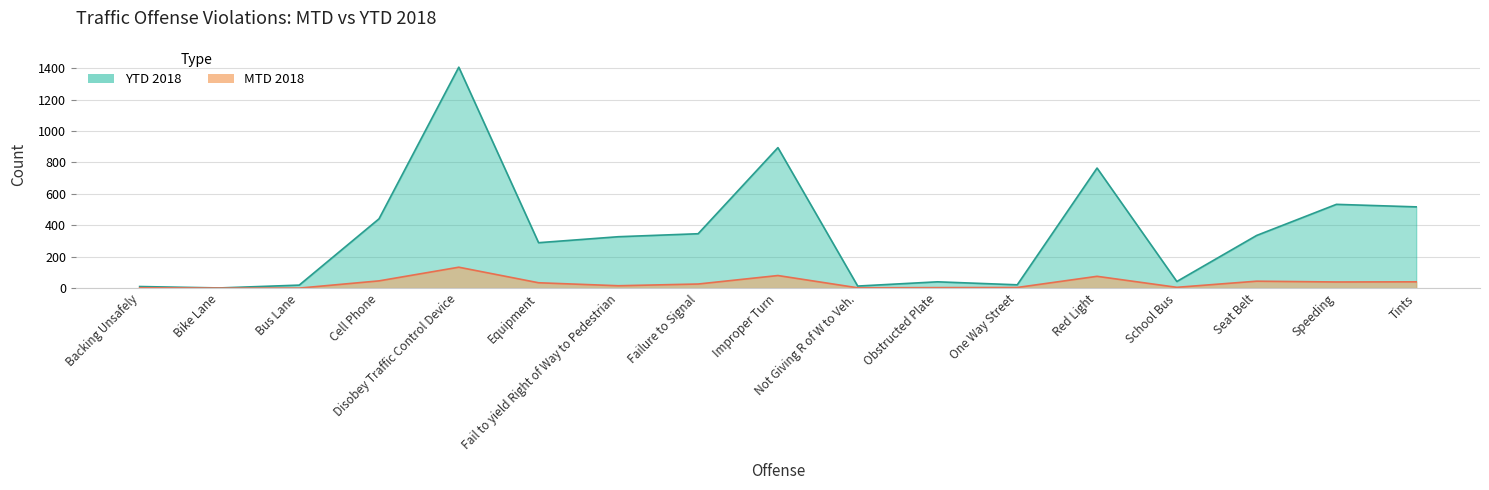

What value does the YTD 2018 series have at Disobey Traffic Control Device, to the nearest 10?

1410